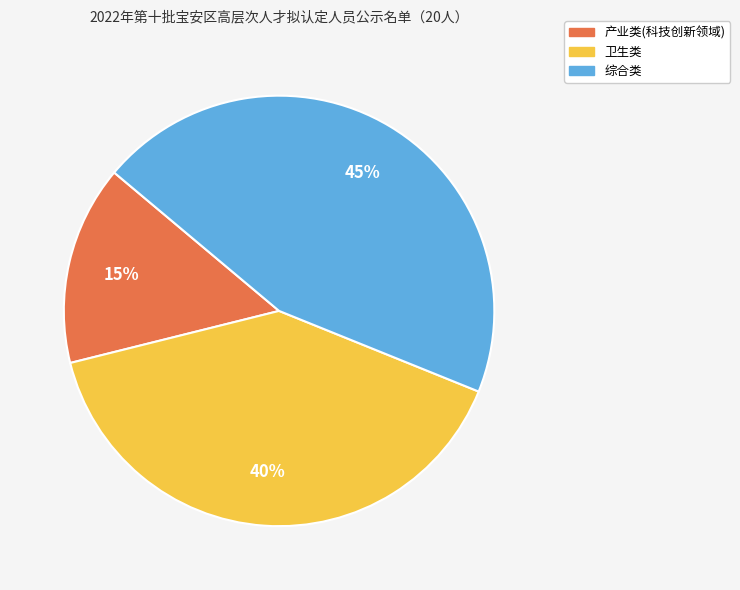

Count the number of slices in the pie.

3